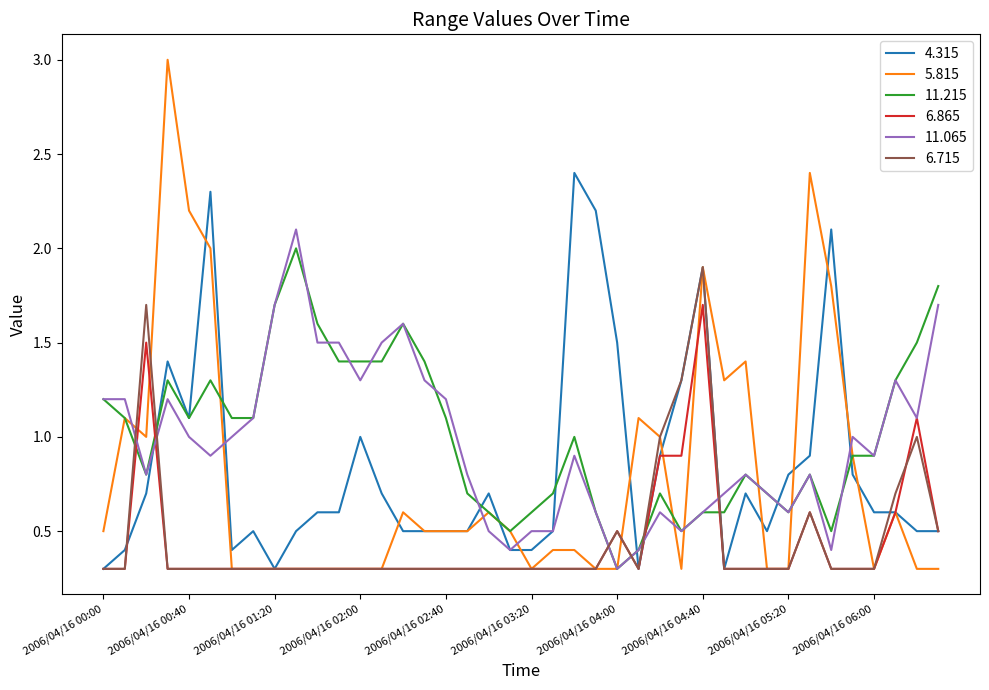

Which series has the largest range (max minus min)?

5.815